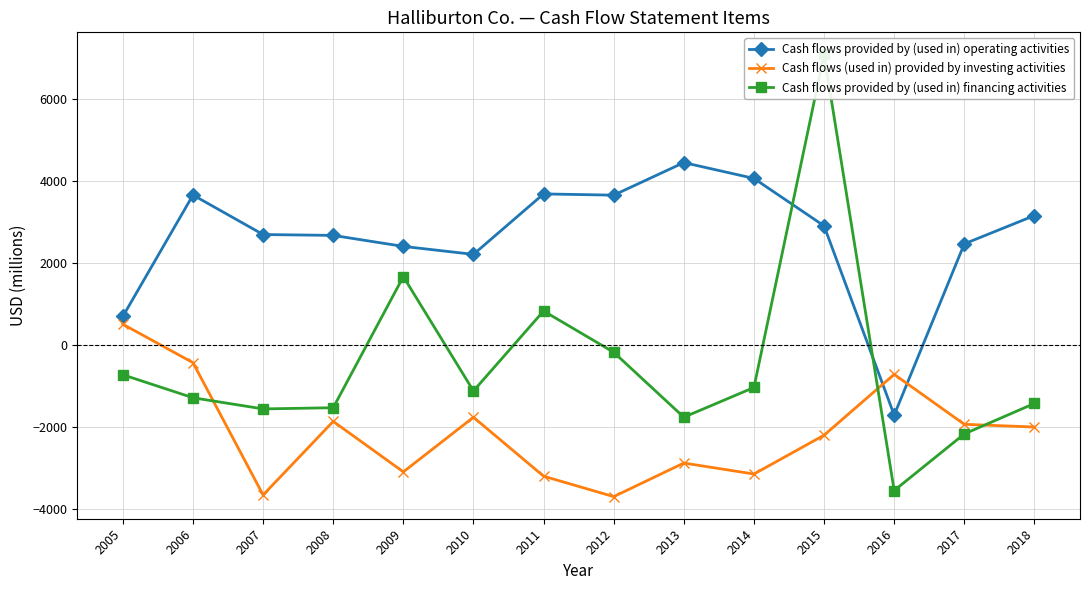

Which series changed the most between 2012 and 2013?

Cash flows provided by (used in) financing activities